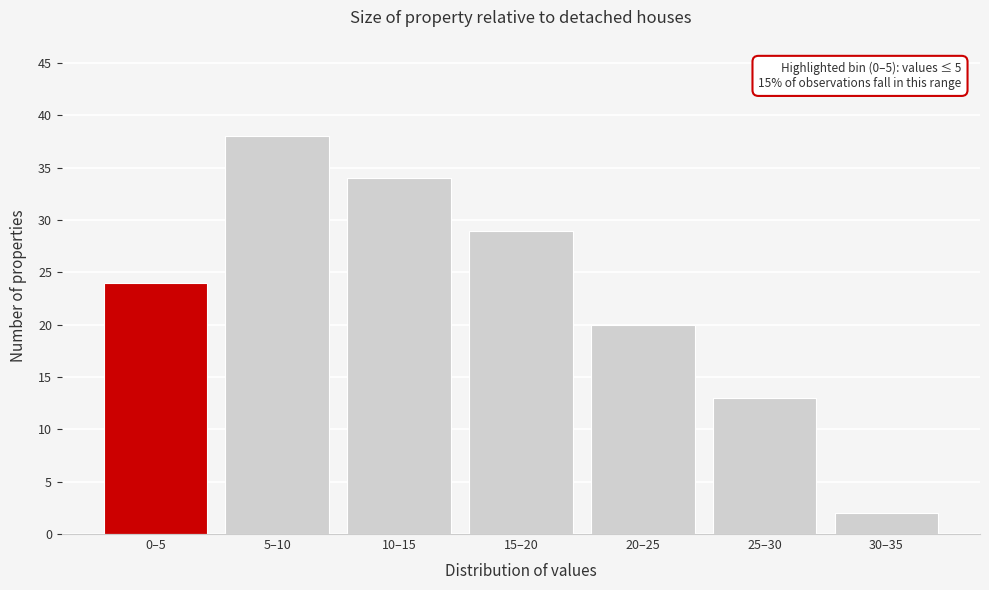

Reading left to right, extract all data points from this chart.

24	38	34	29	20	13	2